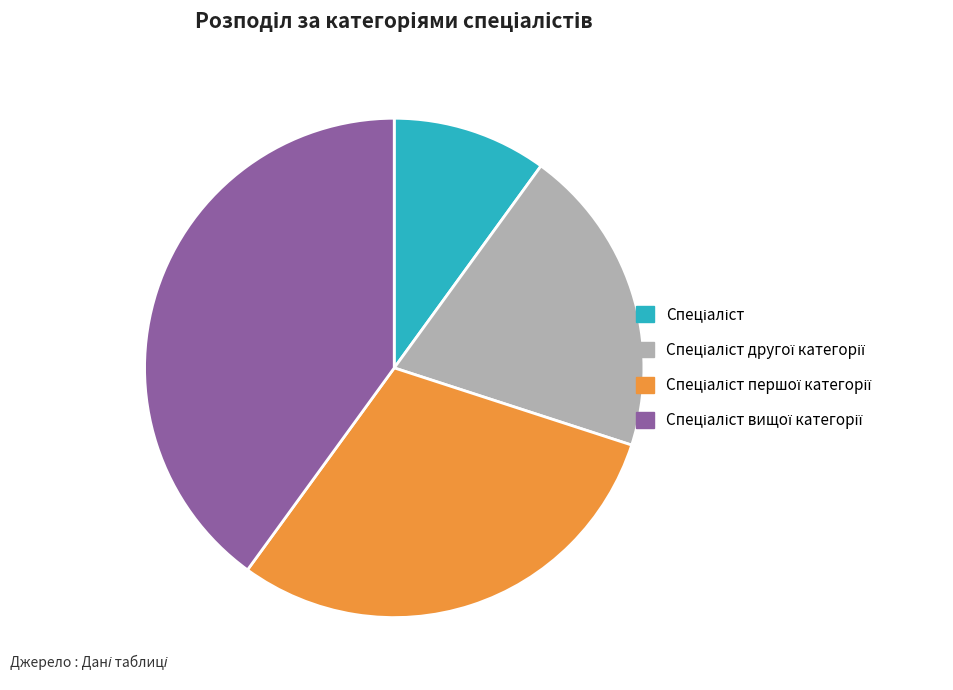

Is there any slice that represents more than half of the pie?

No